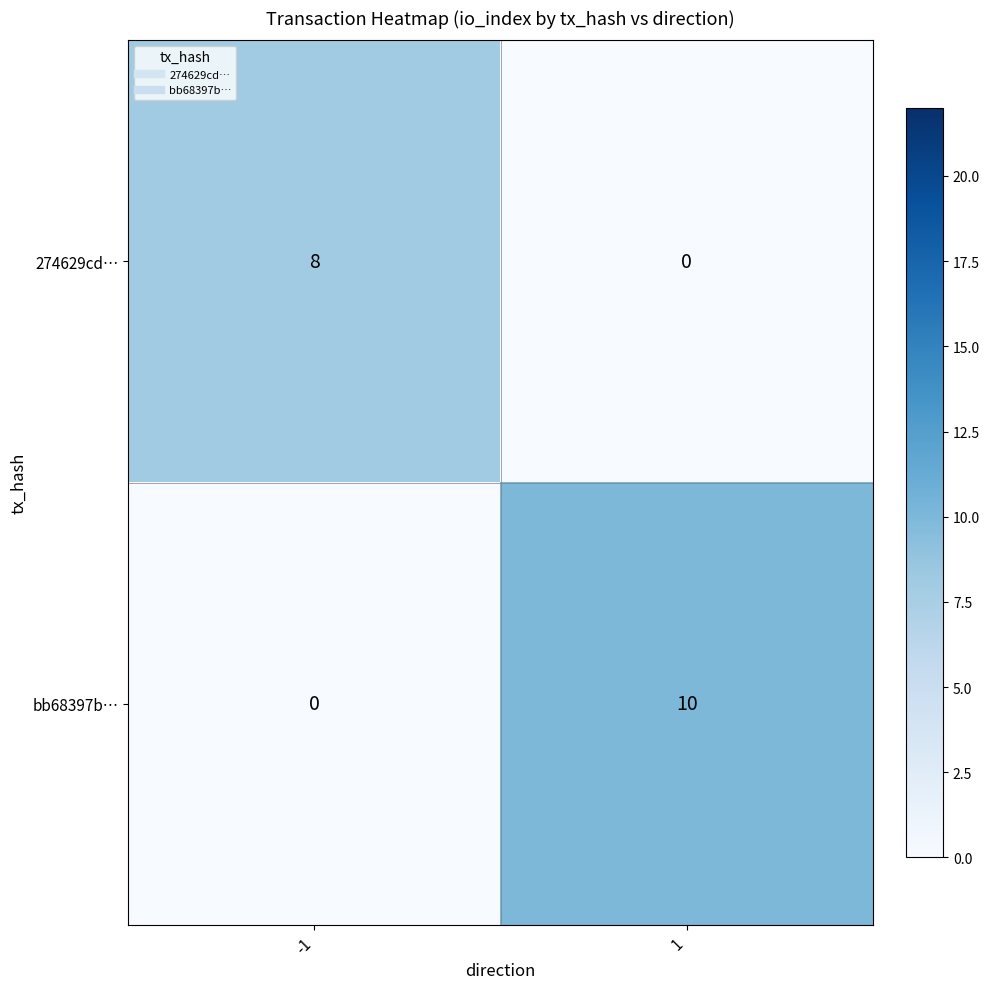

Is the value of bb68397b… at 1 greater than the value of 274629cd… at -1?

Yes